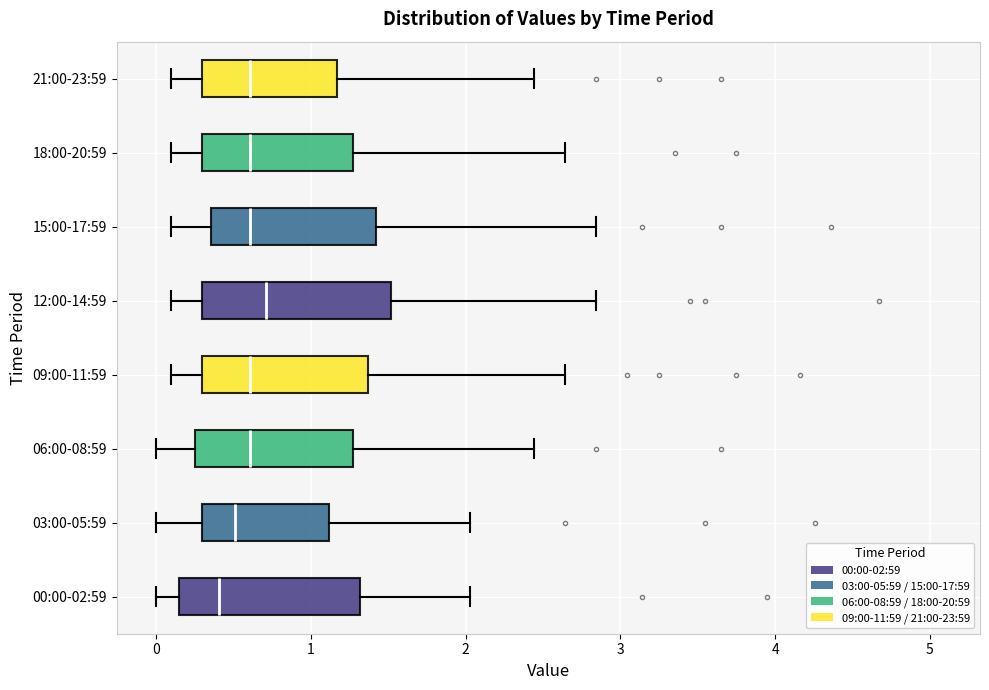

Reading bottom to top, read every box against the x-axis: the position of its median line, the range the box covers, and the ends of its whiskers. The values are not printed on the chart, so give them approximately, as read against the axis.

00:00-02:59: median 0.4, box 0.2 to 1.3, whiskers 0.0 to 2.0
03:00-05:59: median 0.5, box 0.3 to 1.1, whiskers 0.0 to 2.0
06:00-08:59: median 0.6, box 0.3 to 1.3, whiskers 0.0 to 2.4
09:00-11:59: median 0.6, box 0.3 to 1.4, whiskers 0.1 to 2.6
12:00-14:59: median 0.7, box 0.3 to 1.5, whiskers 0.1 to 2.8
15:00-17:59: median 0.6, box 0.4 to 1.4, whiskers 0.1 to 2.8
18:00-20:59: median 0.6, box 0.3 to 1.3, whiskers 0.1 to 2.6
21:00-23:59: median 0.6, box 0.3 to 1.2, whiskers 0.1 to 2.4